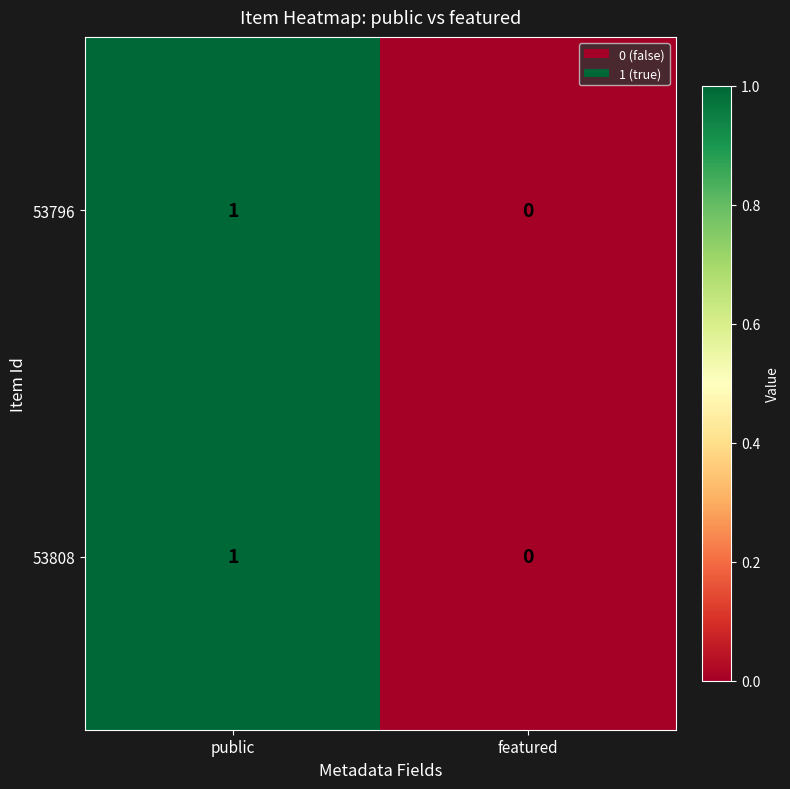

Rank the categories by 53796 value from highest to lowest.

public, featured